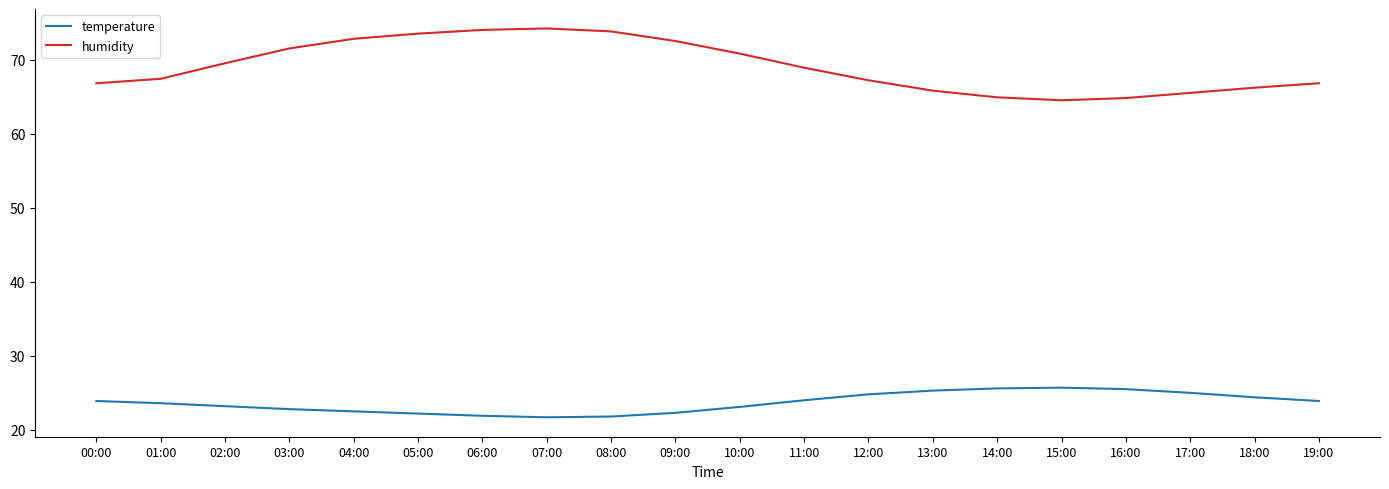

Which series changed the most between 05:00 and 14:00?

humidity